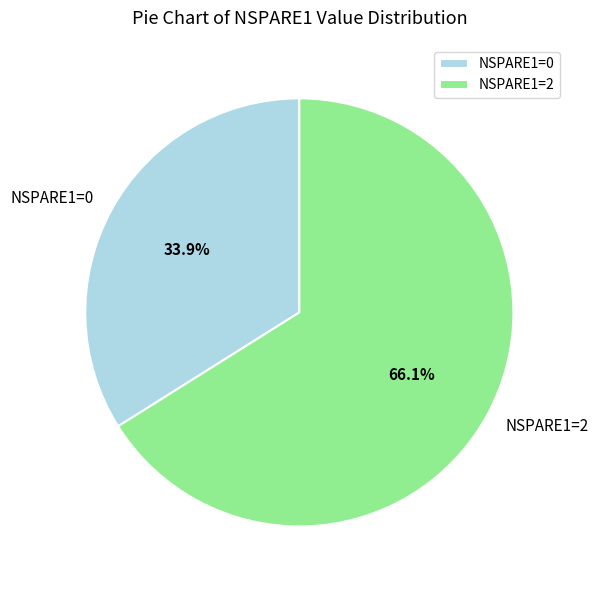

Is there a majority slice in this chart?

Yes